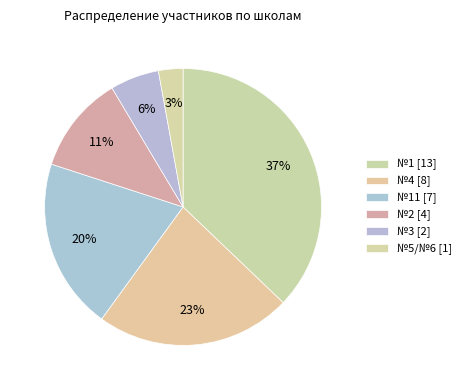

How many slices are in this pie chart?

6